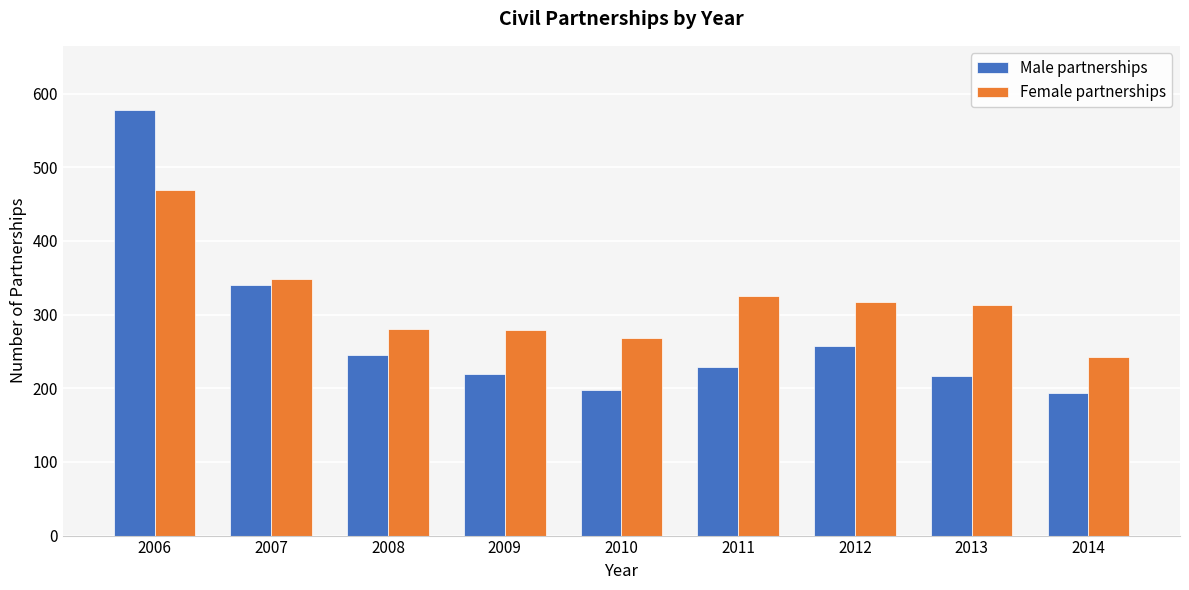

What are all the series names shown in the legend?

Male partnerships, Female partnerships